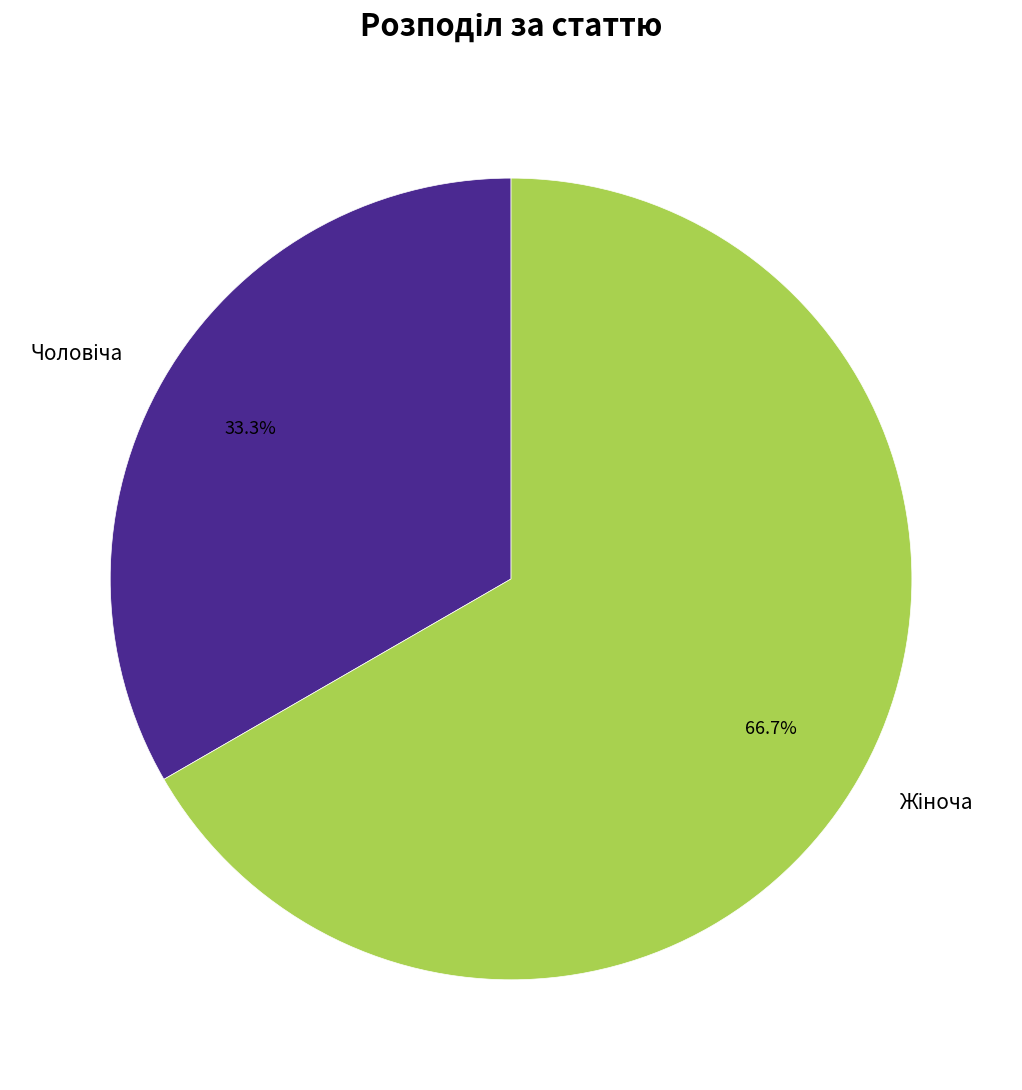

Is there any slice that represents more than half of the pie?

Yes